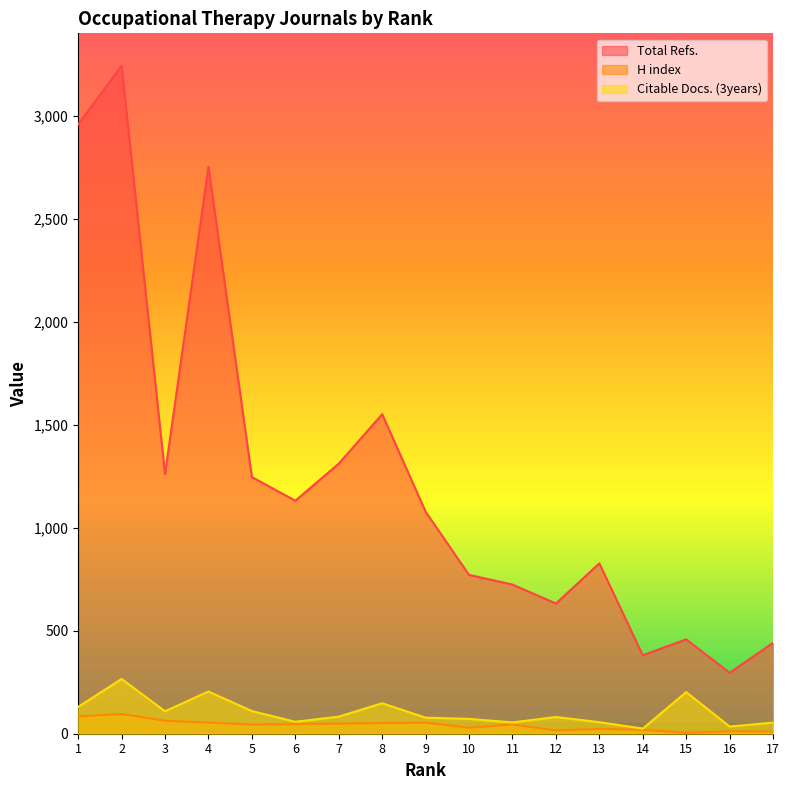

True or false: Citable Docs. (3years) has a value of 130 at 1.

True